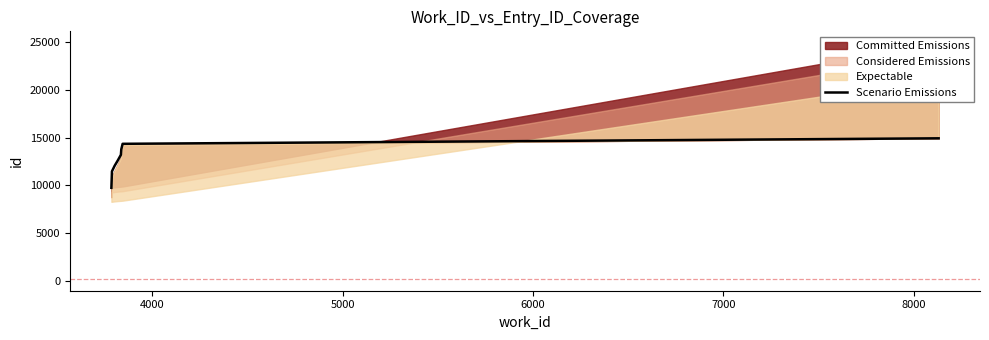

What is the difference between the maximum and second lowest values?

4595.9